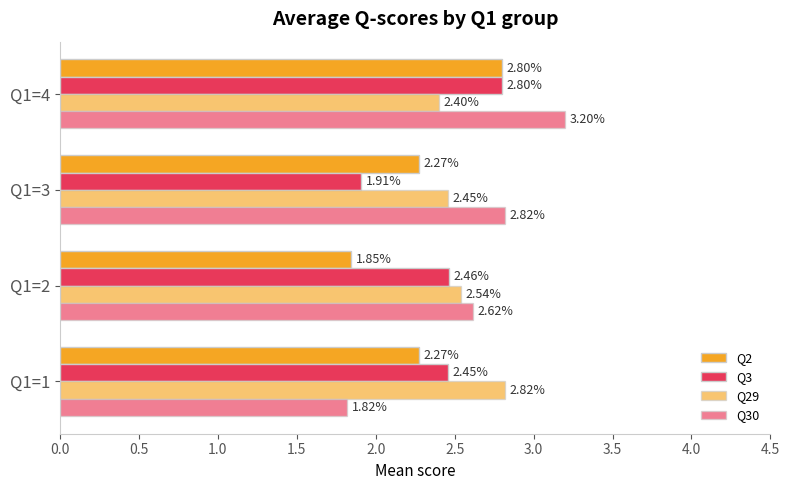

Count the number of data series in this chart.

4